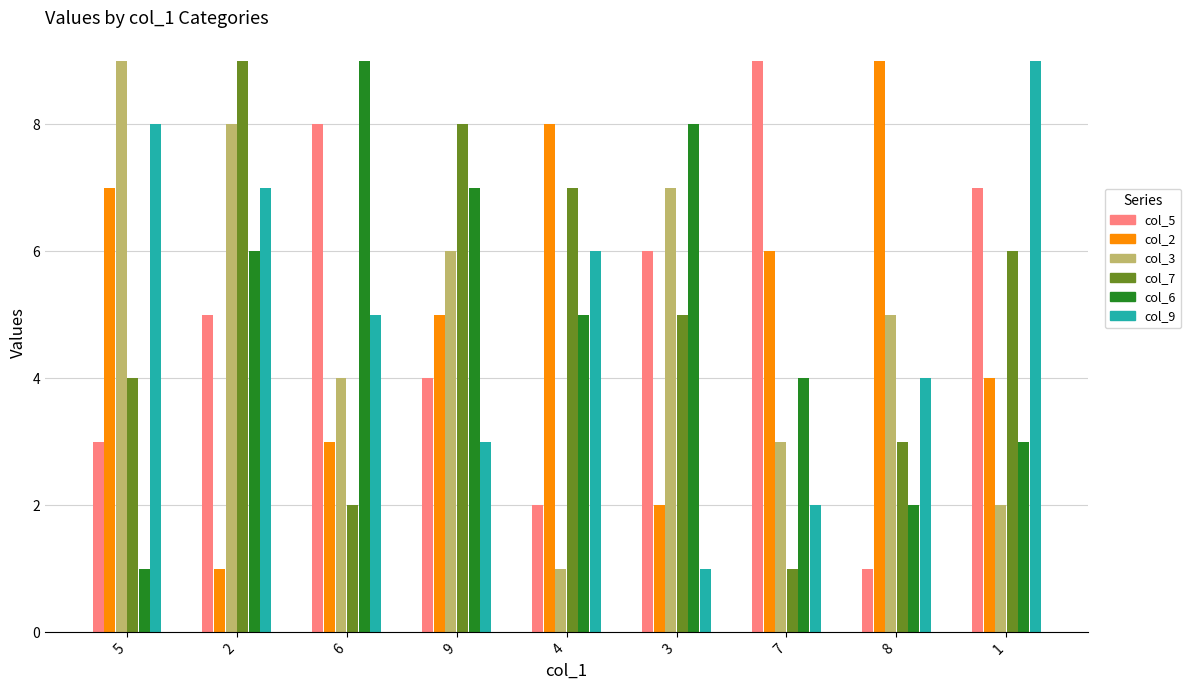

What is the sum of all col_3 values?

45